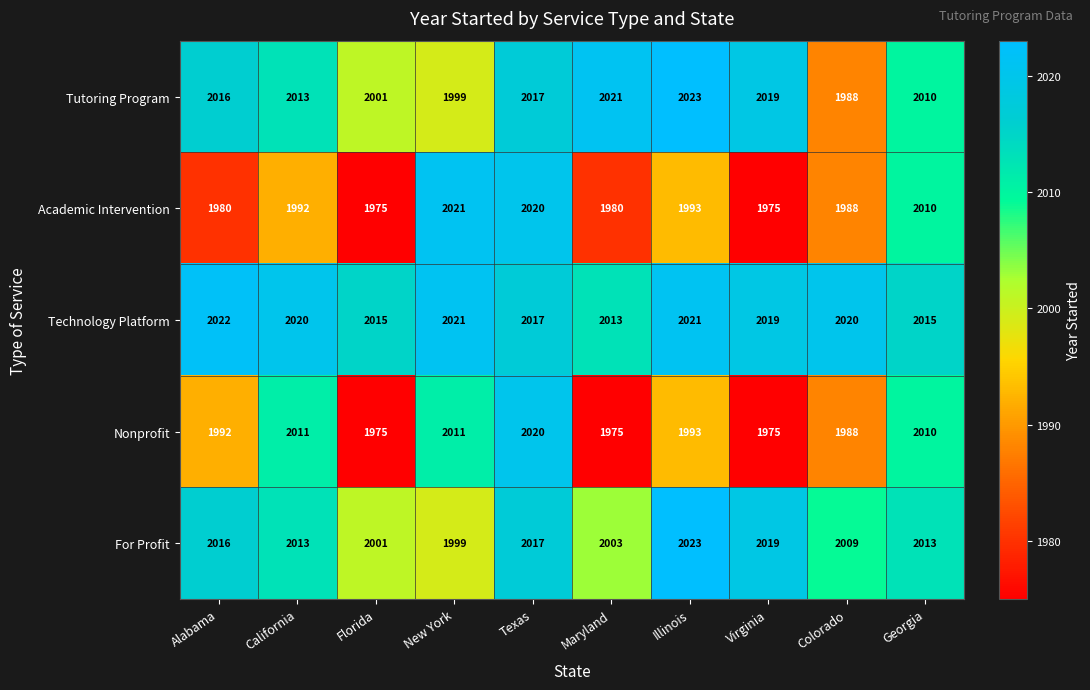

What is the spread (max minus min) of values at New York?

22